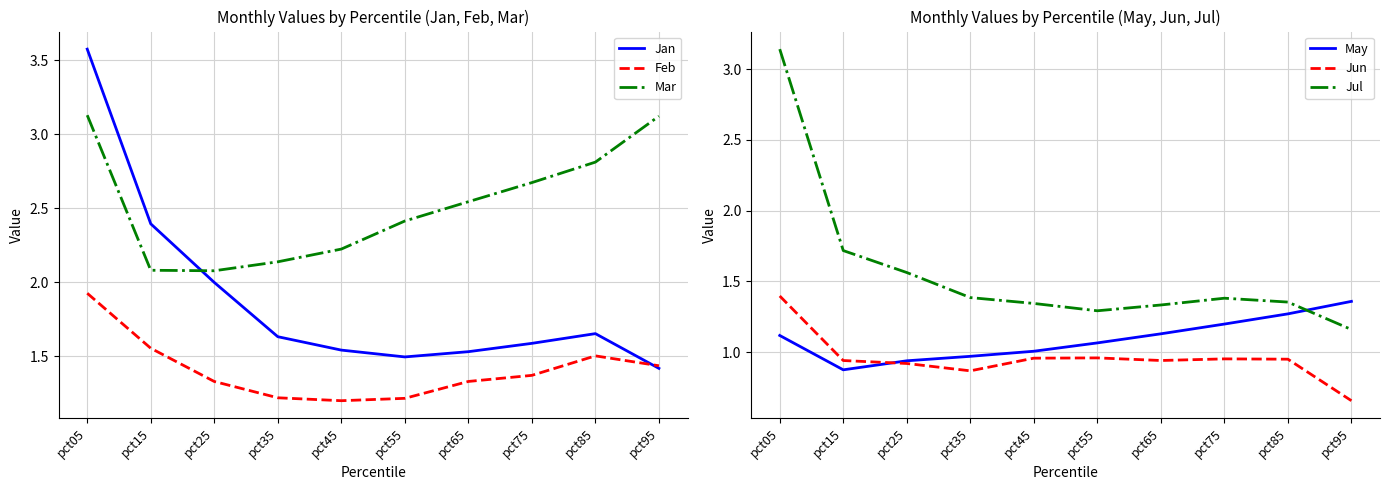

True or false: Feb and Mar cross at least once.

False